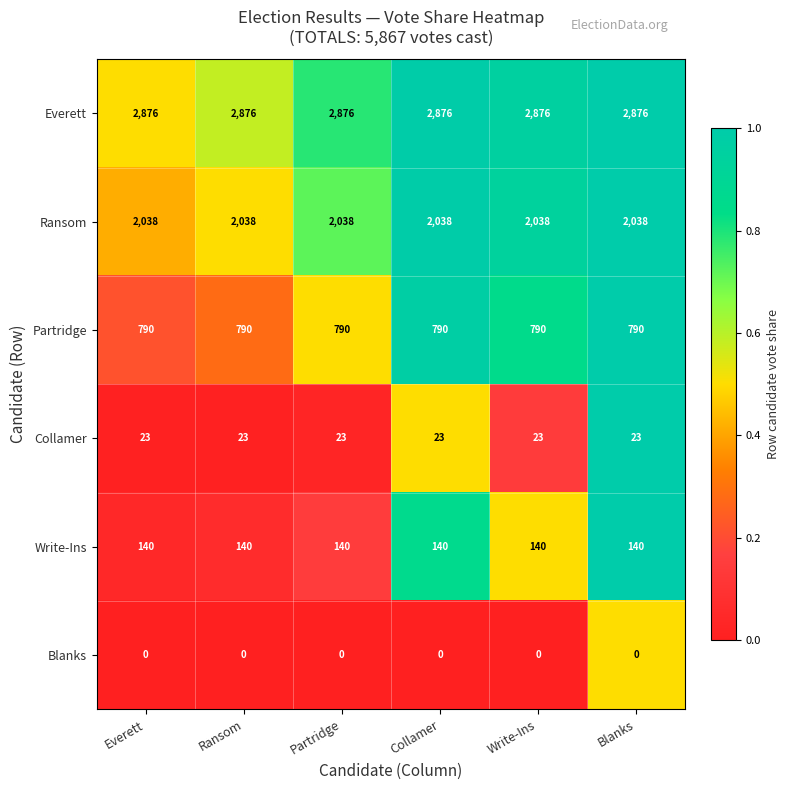

The value of Everett at Everett is 842. True or false?

False